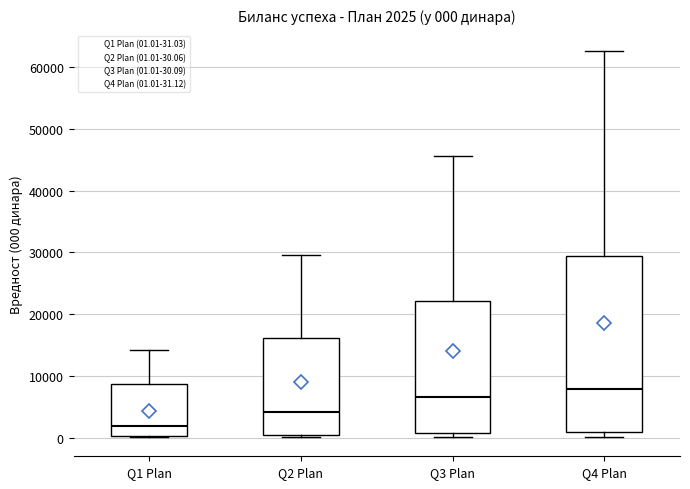

Which box has the lowest median line?

Q1 Plan